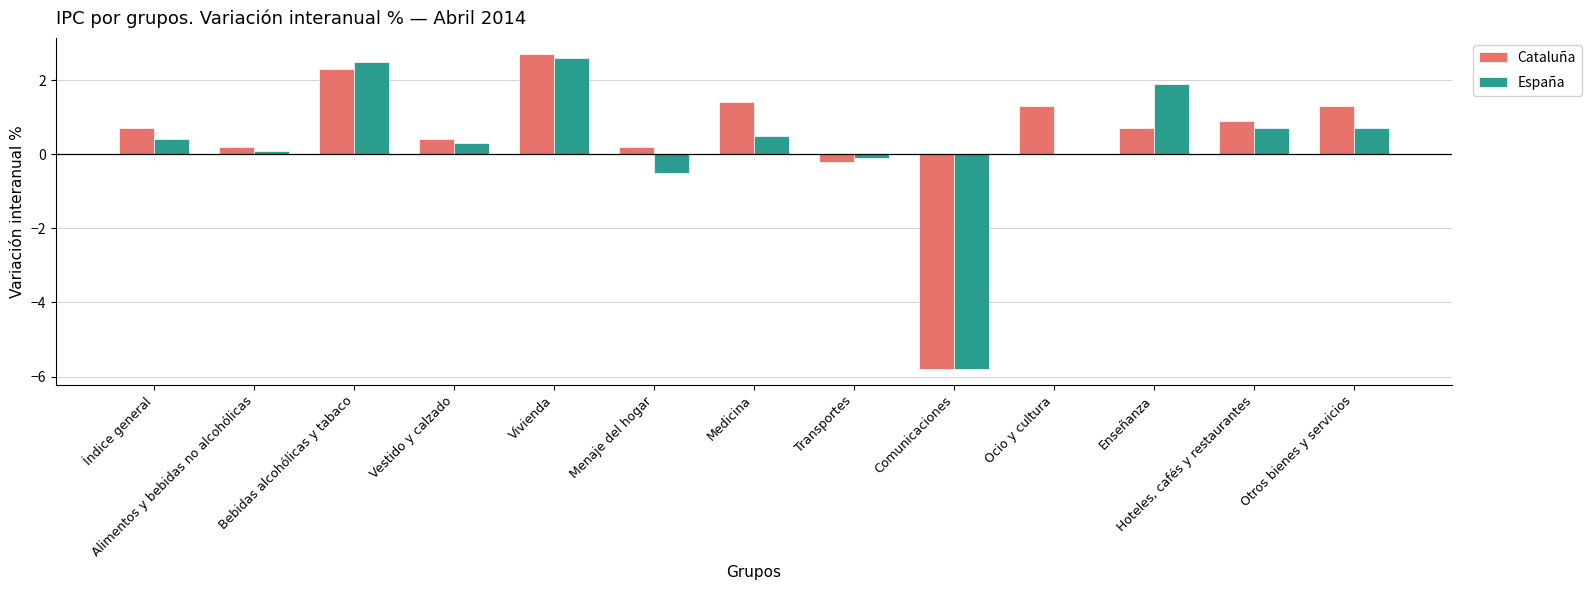

How many positive values does the Cataluña series have?

11